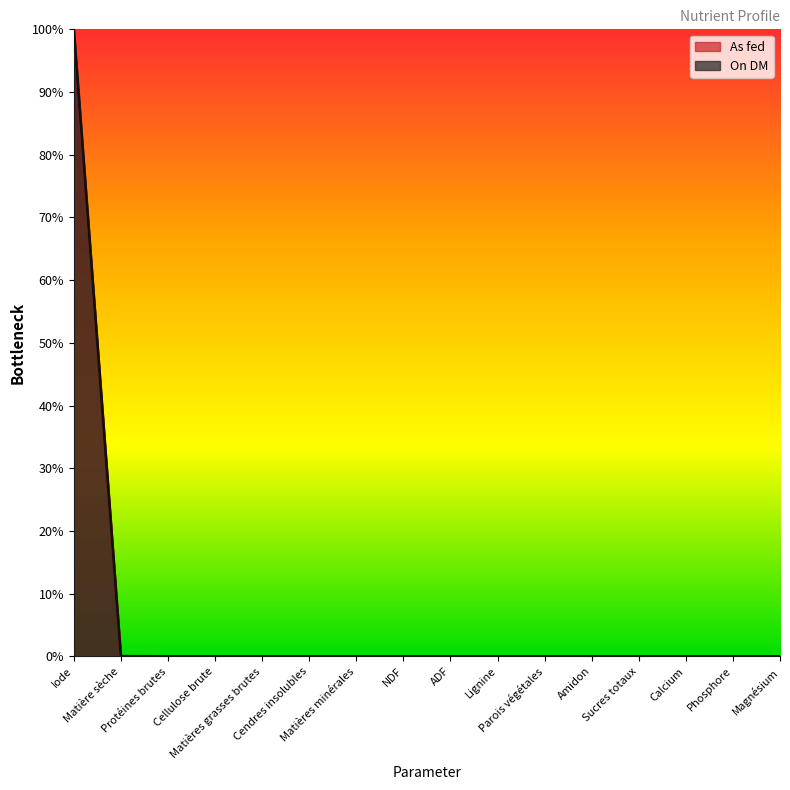

What is the label of the 11th point from the right?

Cendres insolubles